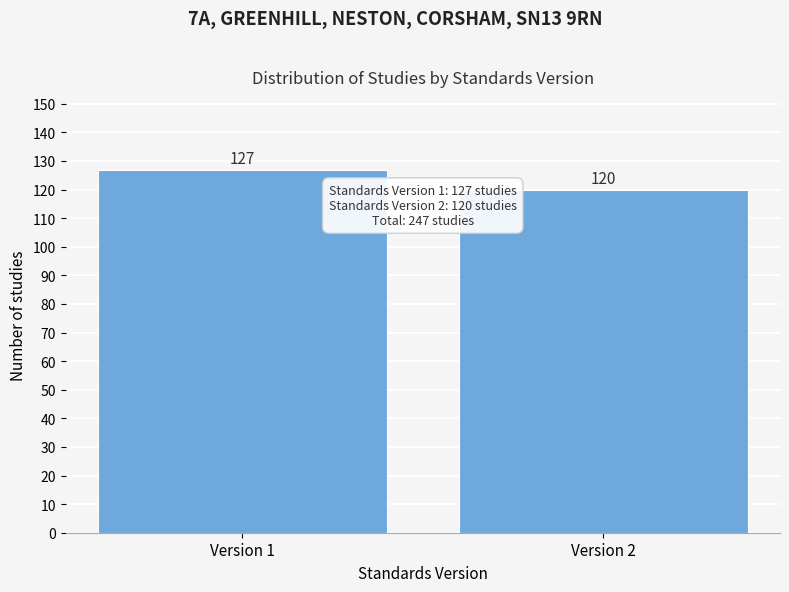

Reading left to right, what are all the values shown in this chart?

Version 1=127	Version 2=120